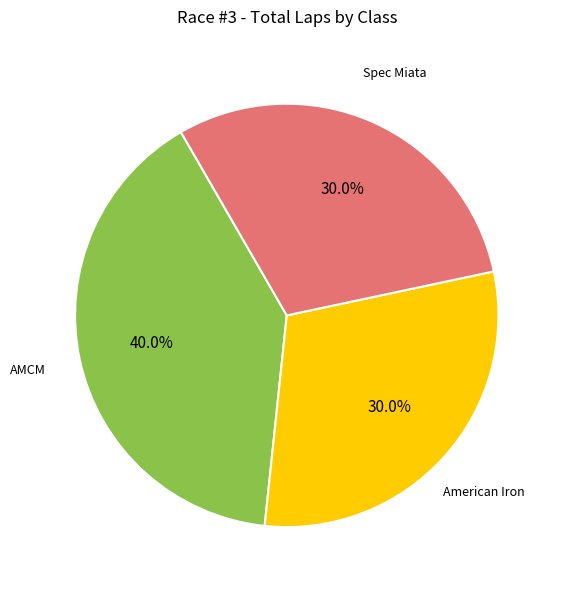

How many slices are in this pie chart?

3